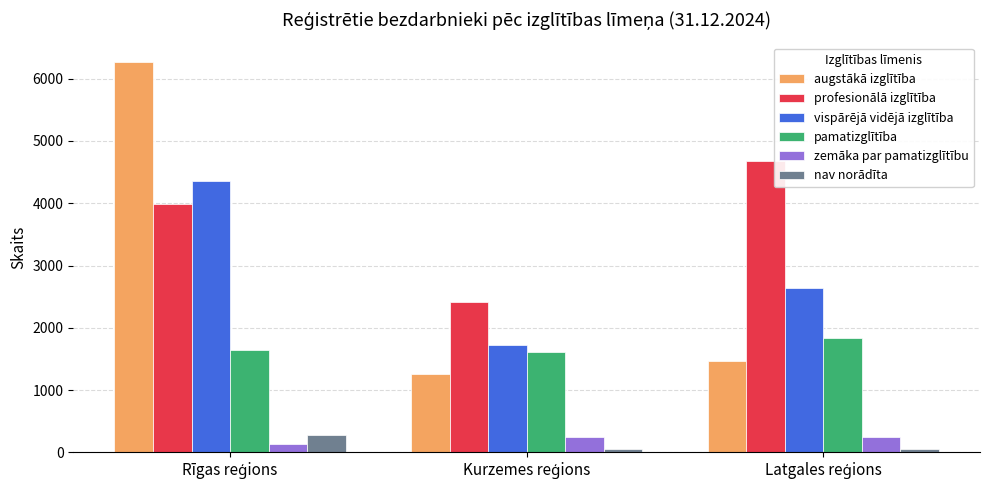

What is the greatest value displayed?

6266